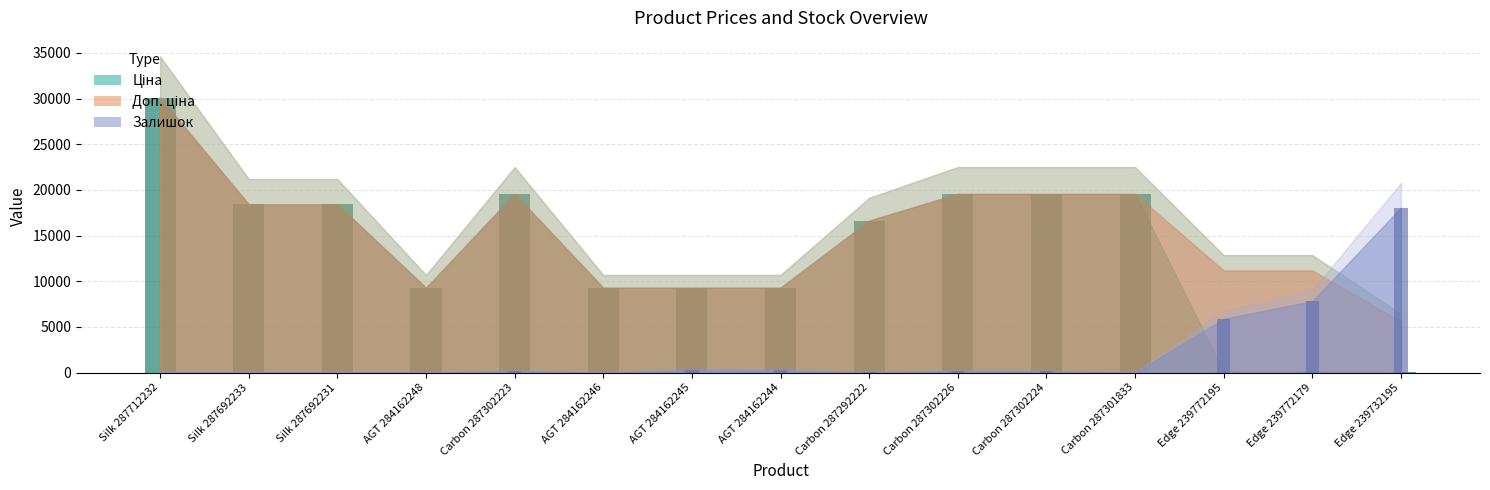

What is the minimum value for Ціна bars?

55.9